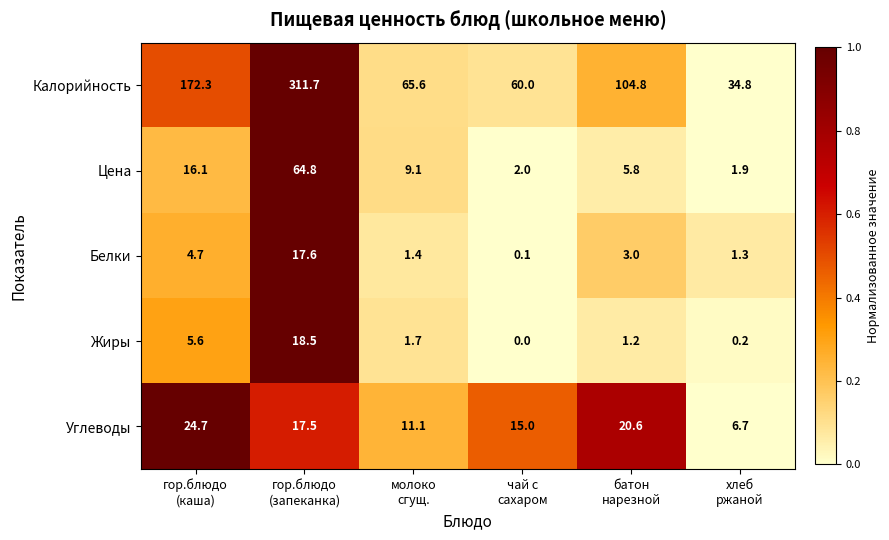

What is the highest value of the Жиры series?

18.5